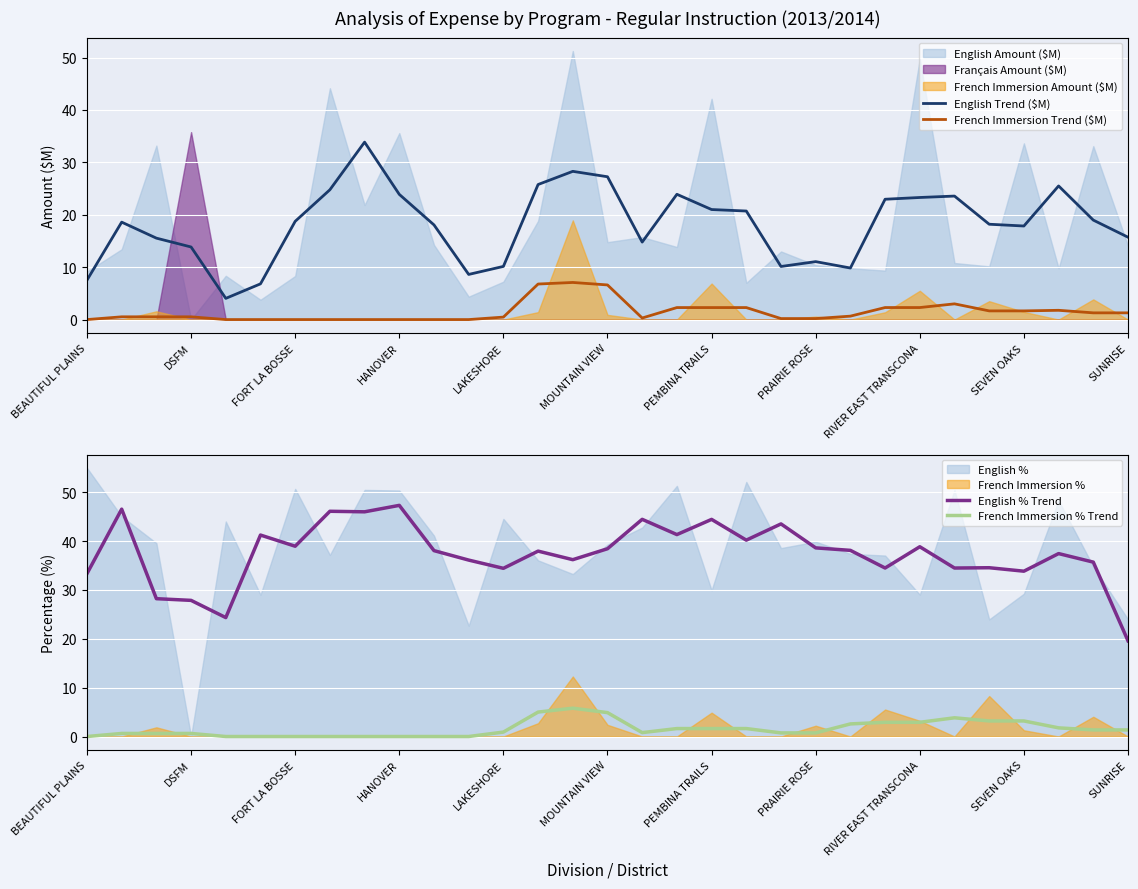

True or false: English Trend ($M) and French Immersion Trend ($M) cross at least once.

False